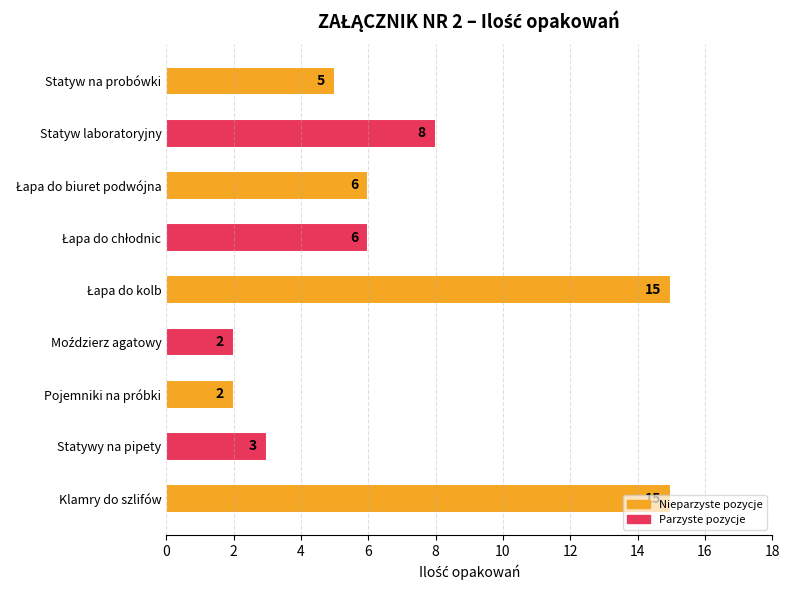

At which label is the value closest to 8?

Statyw laboratoryjny